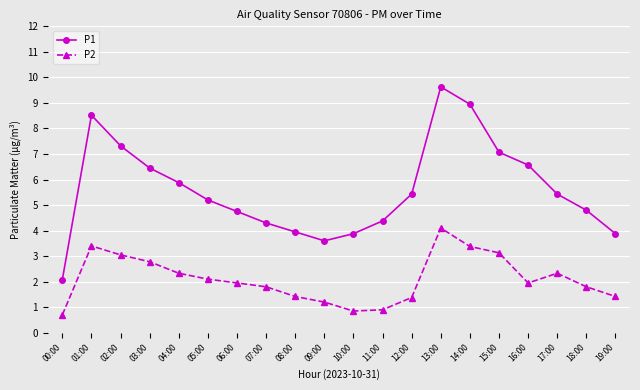

Which series has the largest range (max minus min)?

P1